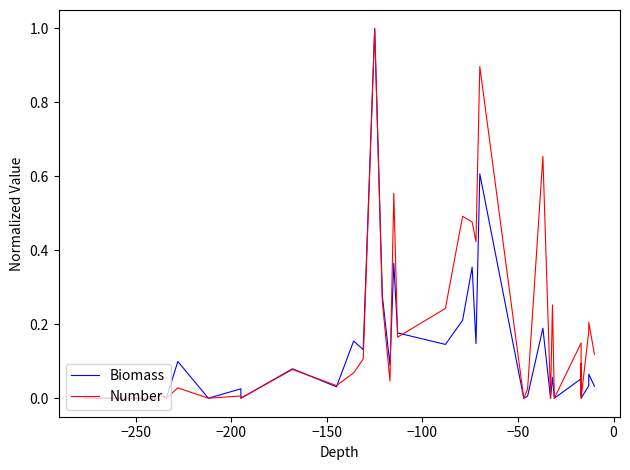

Count the number of categories in the chart.

40